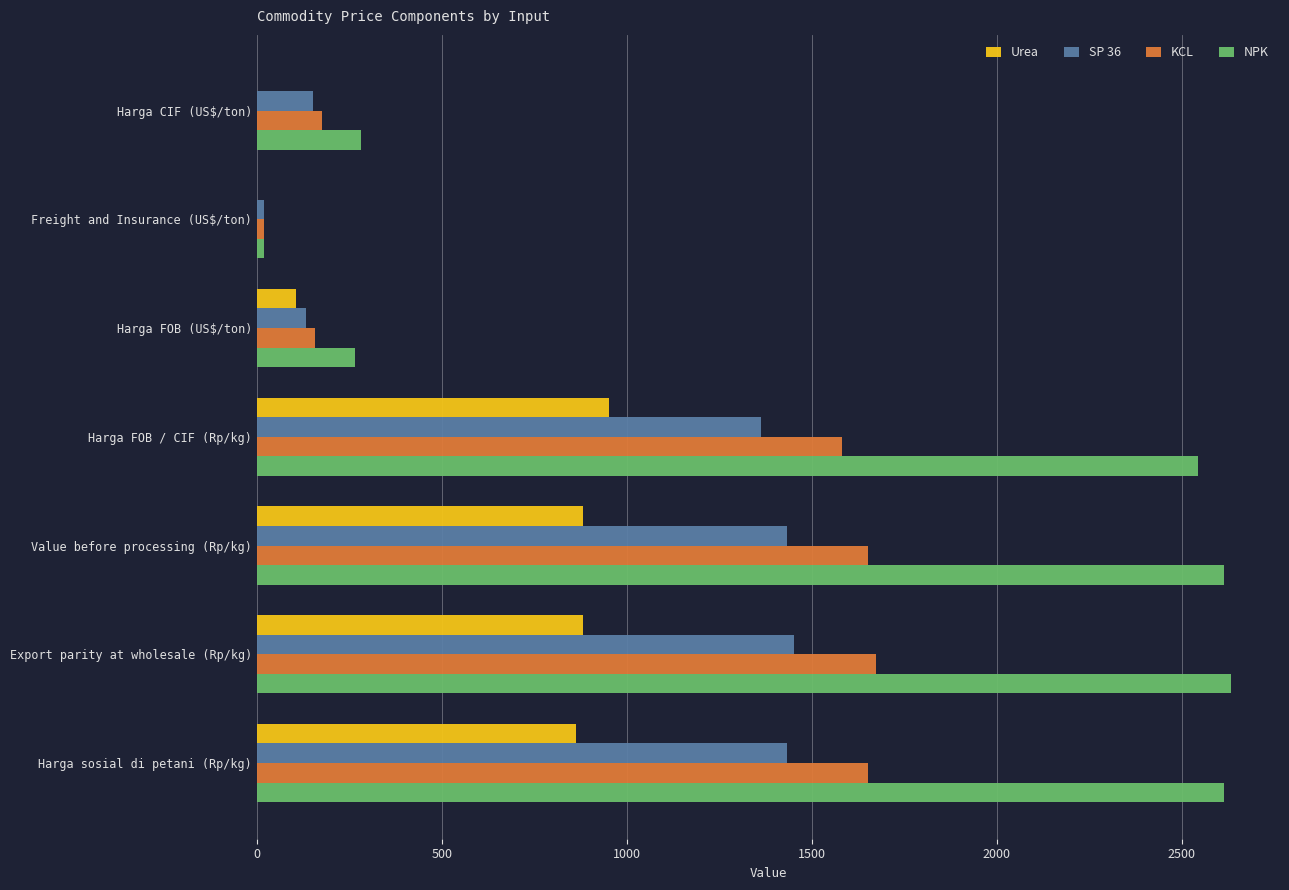

True or false: KCL has a value of 157.5 at Harga FOB (US$/ton).

True